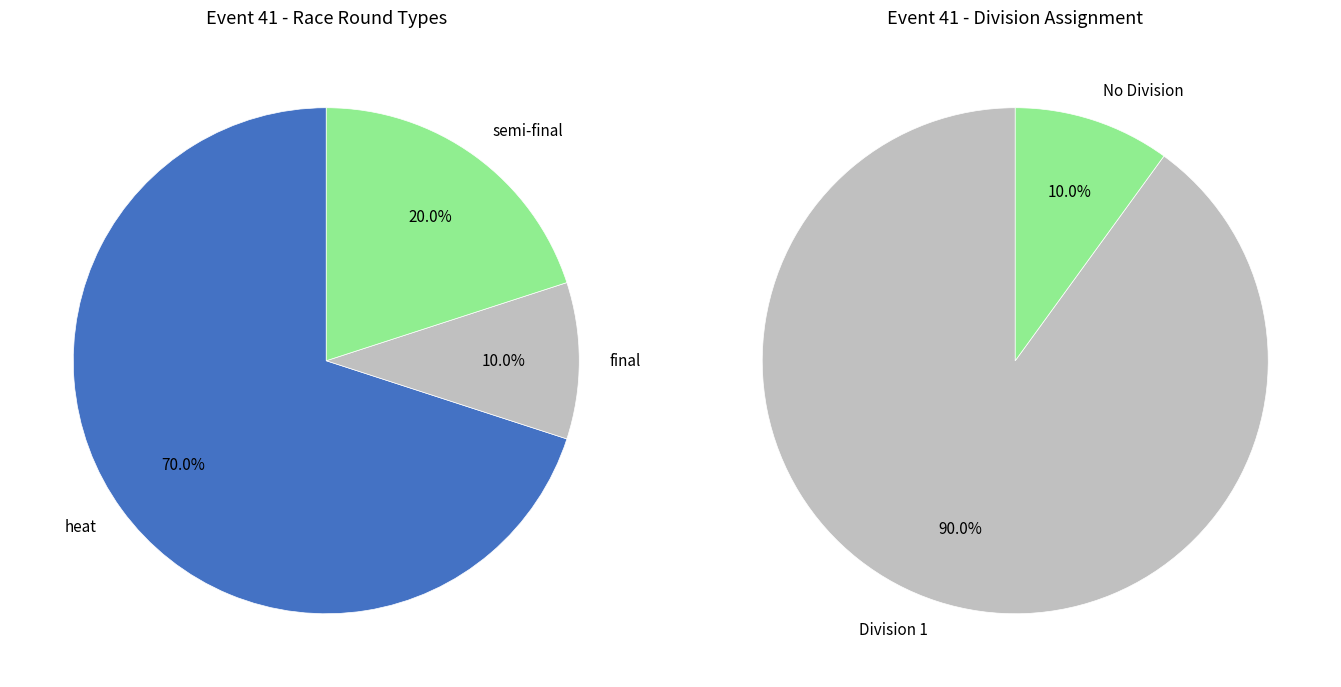

Which slice is the largest?

heat